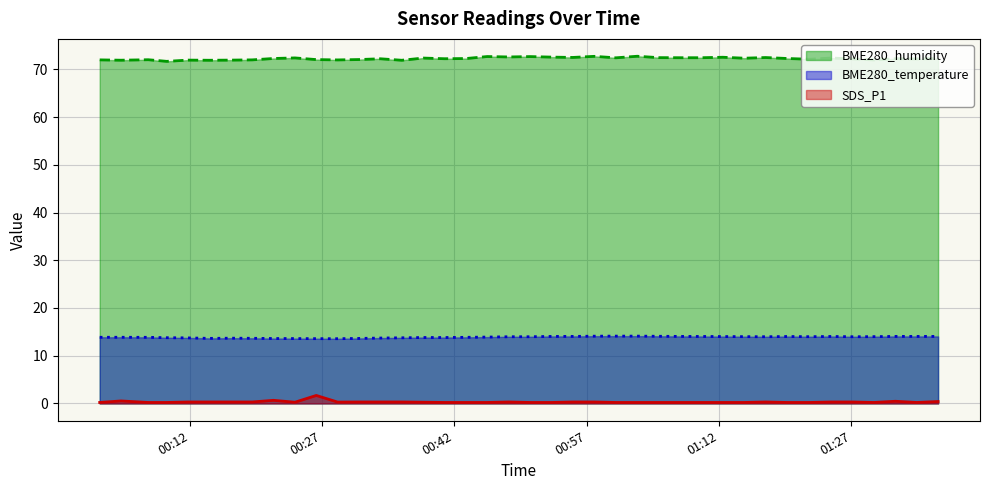

What is the sum of all SDS_P1 values?

12.2